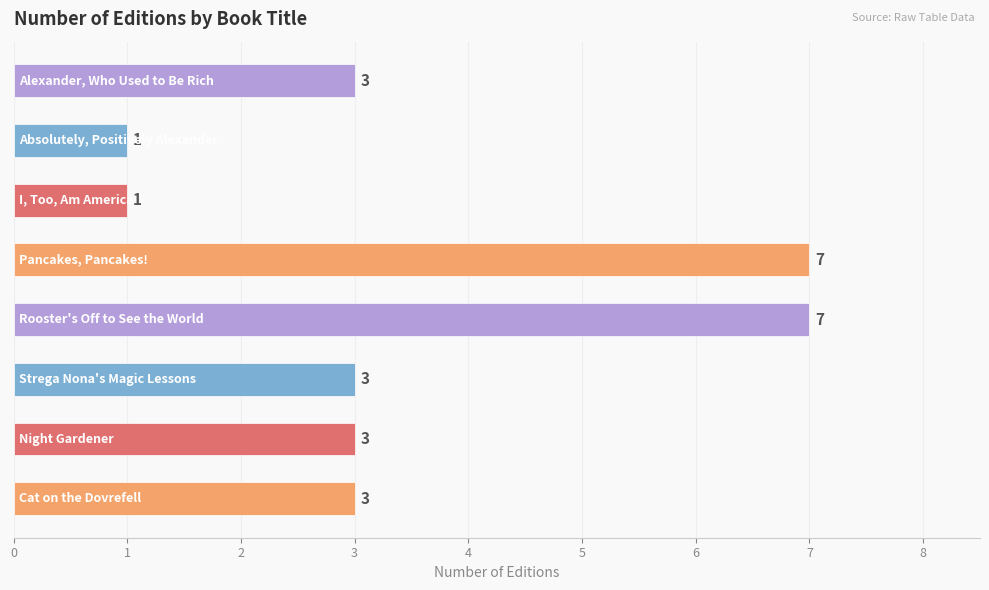

Count the values in the range 3 to 7.

6